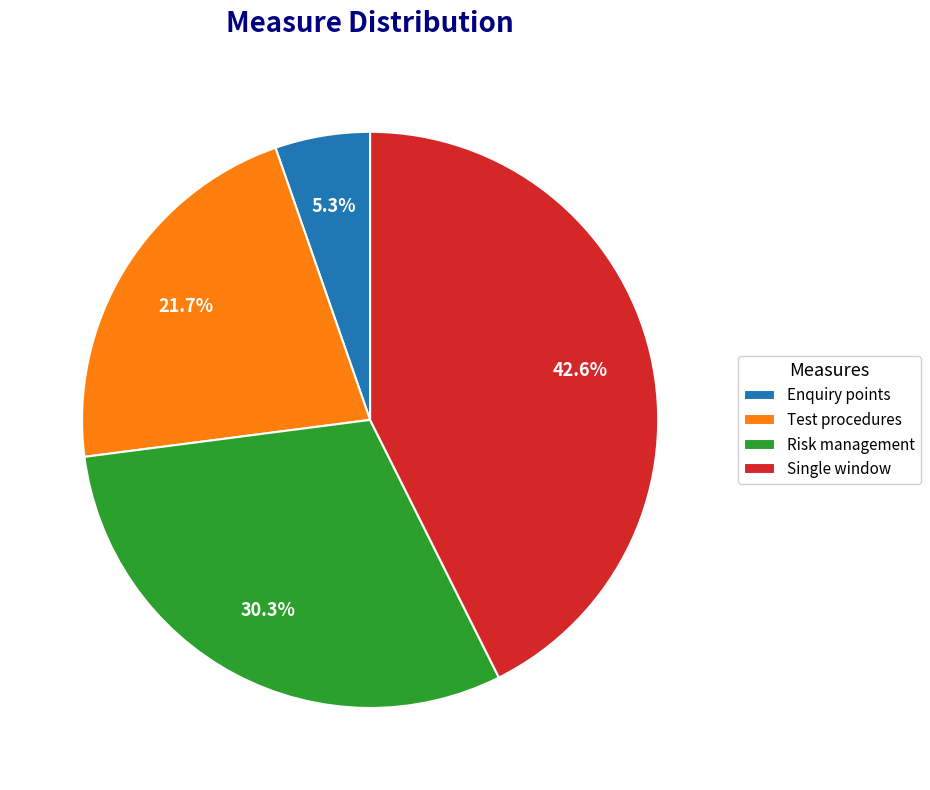

To the nearest percent, what is the difference between the largest and smallest slice percentages?

37%